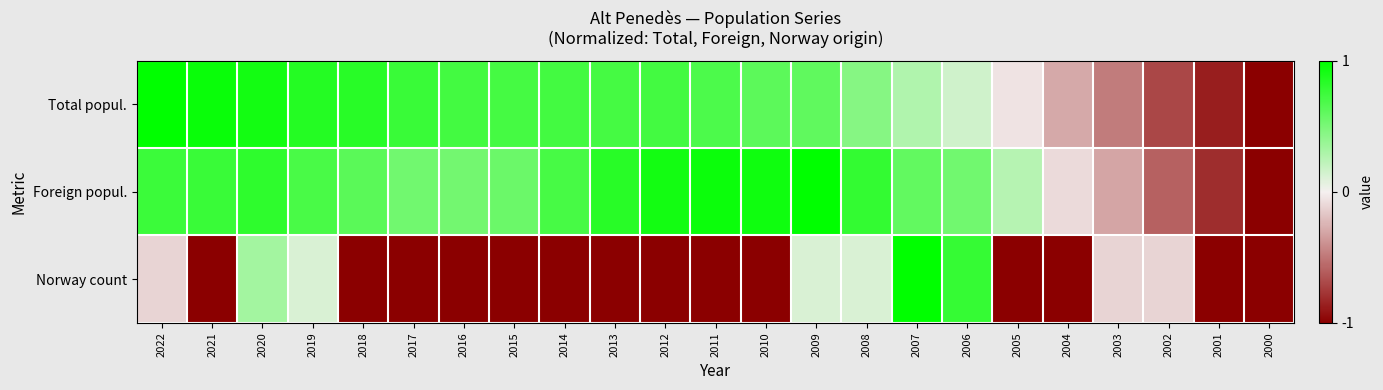

Reading right to left, transcribe all the data shown in this chart.

Total popul.: 2000=-1.0	2001=-0.9	2002=-0.7	2003=-0.5	2004=-0.3	2005=-0.1	2006=0.2	2007=0.3	2008=0.4	2009=0.6	2010=0.6	2011=0.7	2012=0.7	2013=0.7	2014=0.7	2015=0.7	2016=0.7	2017=0.8	2018=0.8	2019=0.8	2020=0.9	2021=1.0	2022=1.0
Foreign popul.: 2000=-1.0	2001=-0.8	2002=-0.6	2003=-0.3	2004=-0.1	2005=0.3	2006=0.5	2007=0.6	2008=0.8	2009=1.0	2010=0.9	2011=1.0	2012=0.9	2013=0.8	2014=0.7	2015=0.6	2016=0.5	2017=0.5	2018=0.6	2019=0.7	2020=0.8	2021=0.8	2022=0.8
Norway count: 2000=-1.0	2001=-1.0	2002=-0.1	2003=-0.1	2004=-1.0	2005=-1.0	2006=0.8	2007=1.0	2008=0.1	2009=0.1	2010=-1.0	2011=-1.0	2012=-1.0	2013=-1.0	2014=-1.0	2015=-1.0	2016=-1.0	2017=-1.0	2018=-1.0	2019=0.1	2020=0.3	2021=-1.0	2022=-0.1